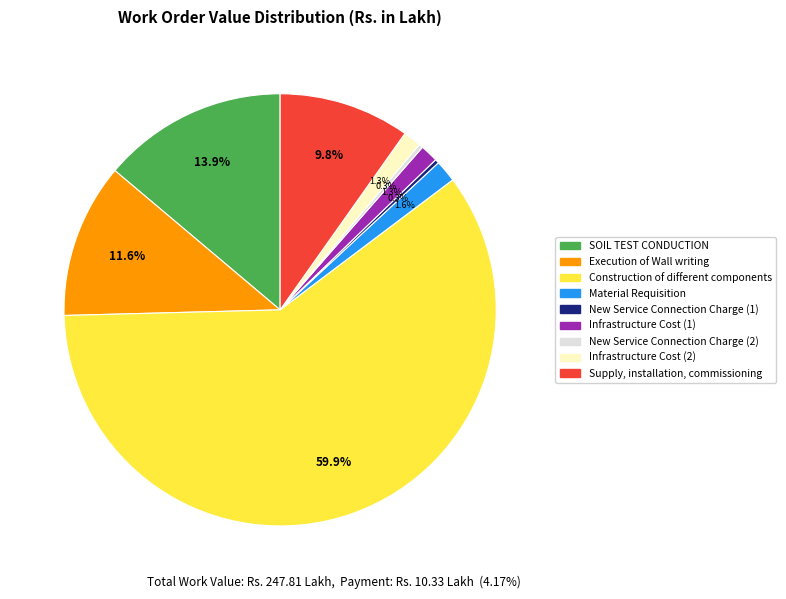

Approximately how many times larger is the value at Infrastructure Cost (2) compared to Material Requisition?

0.8